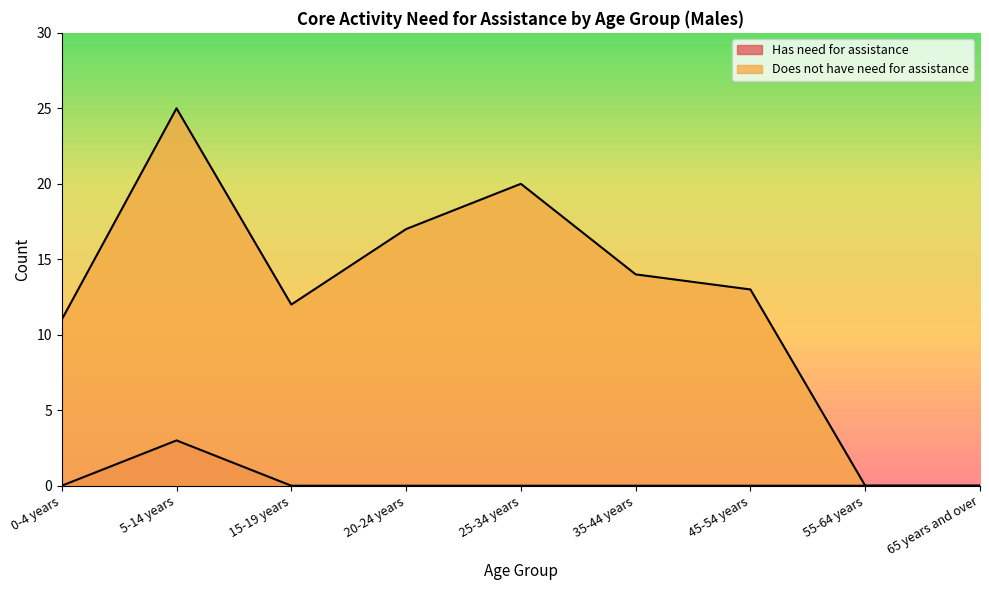

What are all the series names shown in the legend?

Has need for assistance, Does not have need for assistance